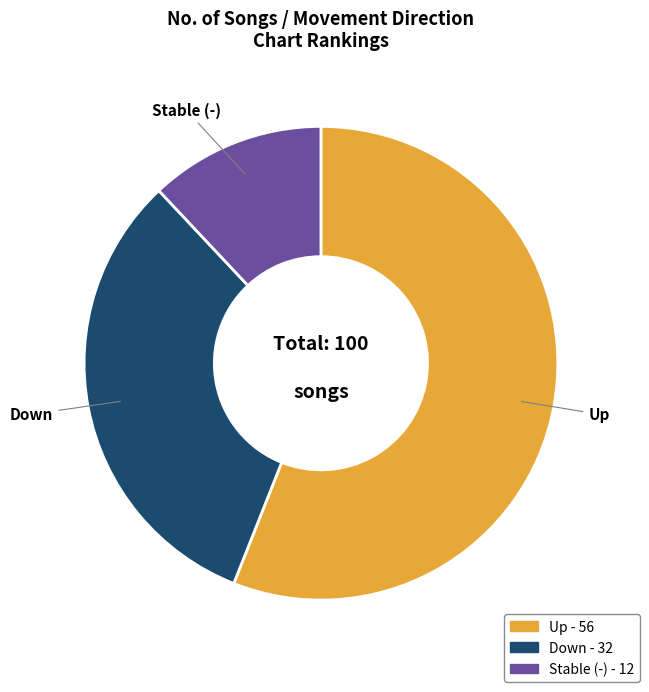

Is there a majority slice in this chart?

Yes